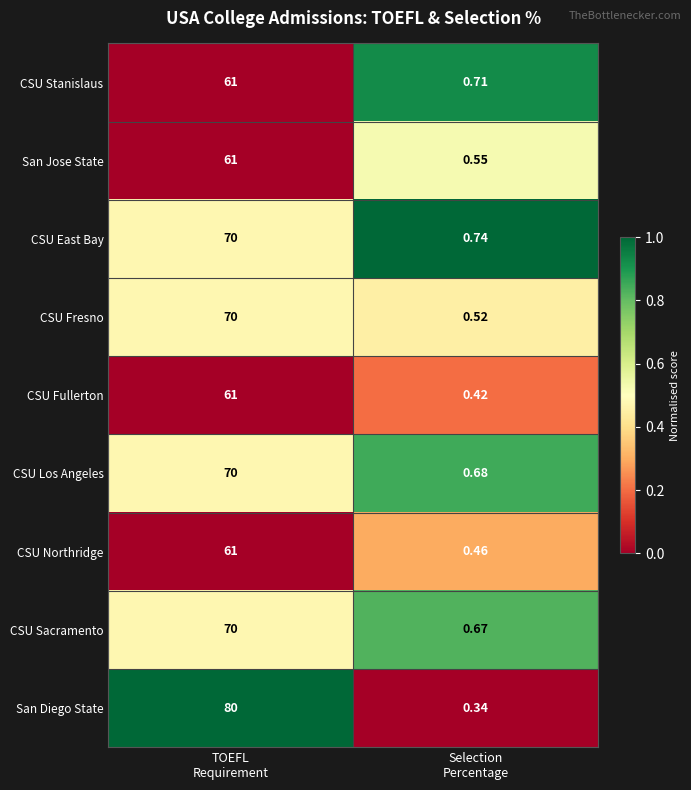

Which series has the largest total across all categories?

San Diego State